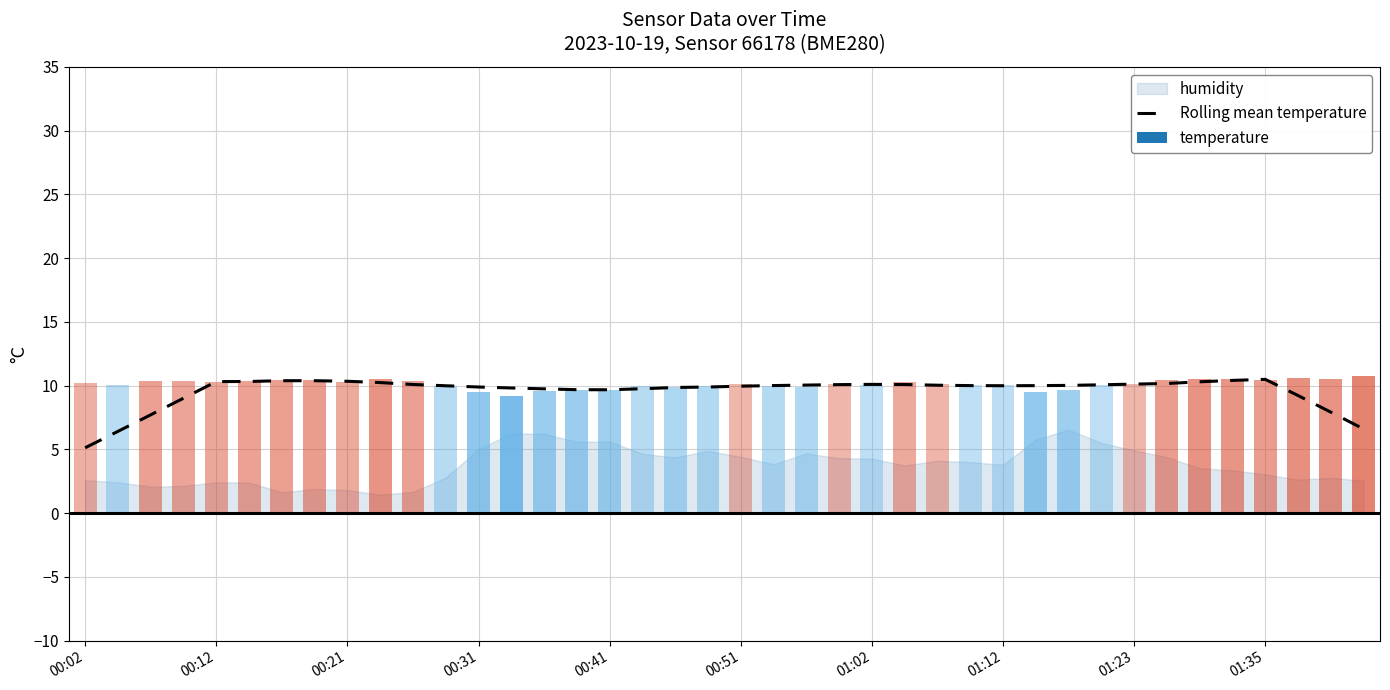

Does the chart contain any negative values?

No